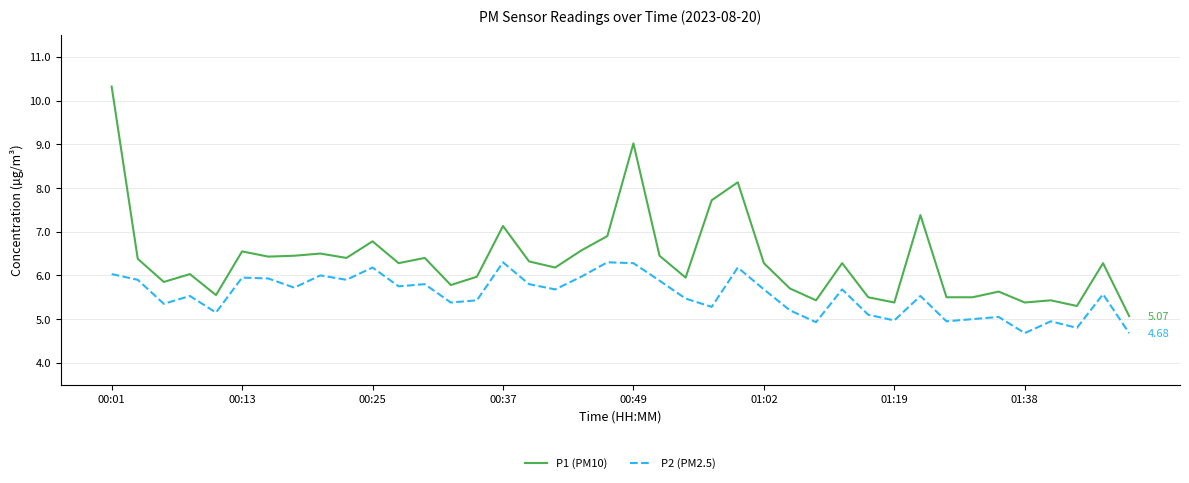

True or false: P1 (PM10) and P2 (PM2.5) intersect in this chart.

False